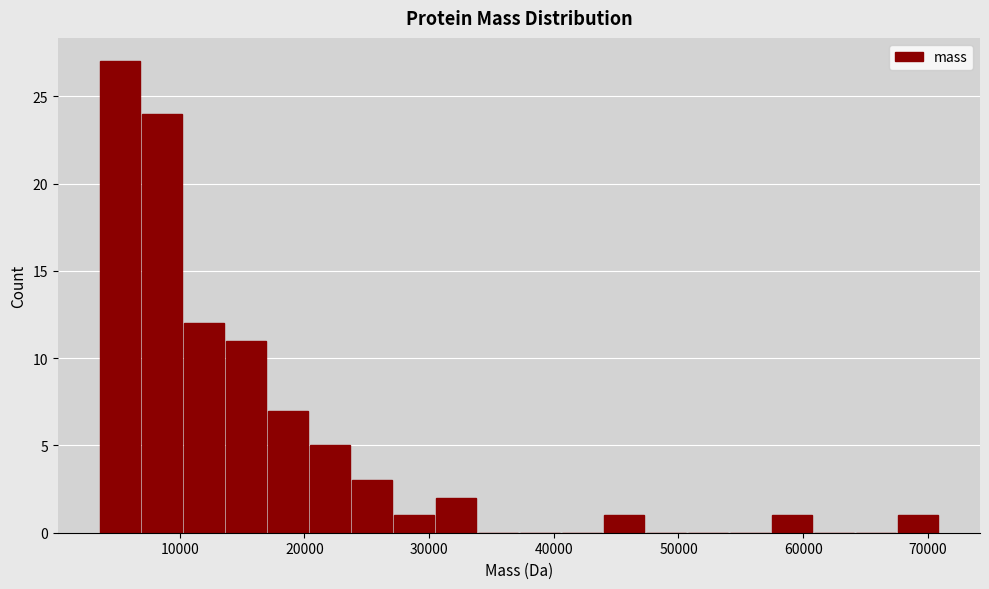

Around what value on the x-axis is the tallest bar? Give the approximate position of its centre, as read against the axis.

5000